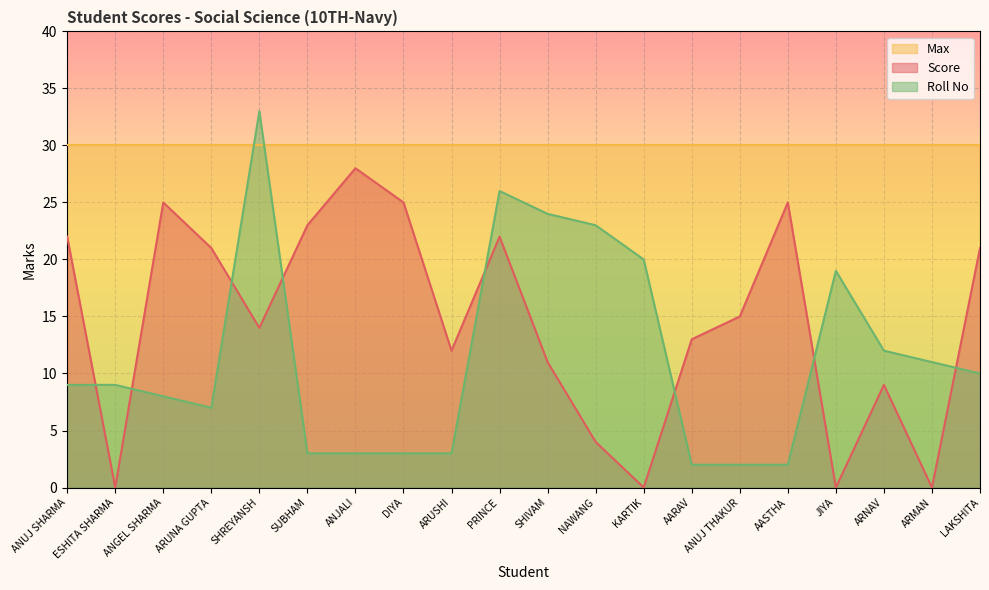

True or false: Score and Roll No intersect in this chart.

True